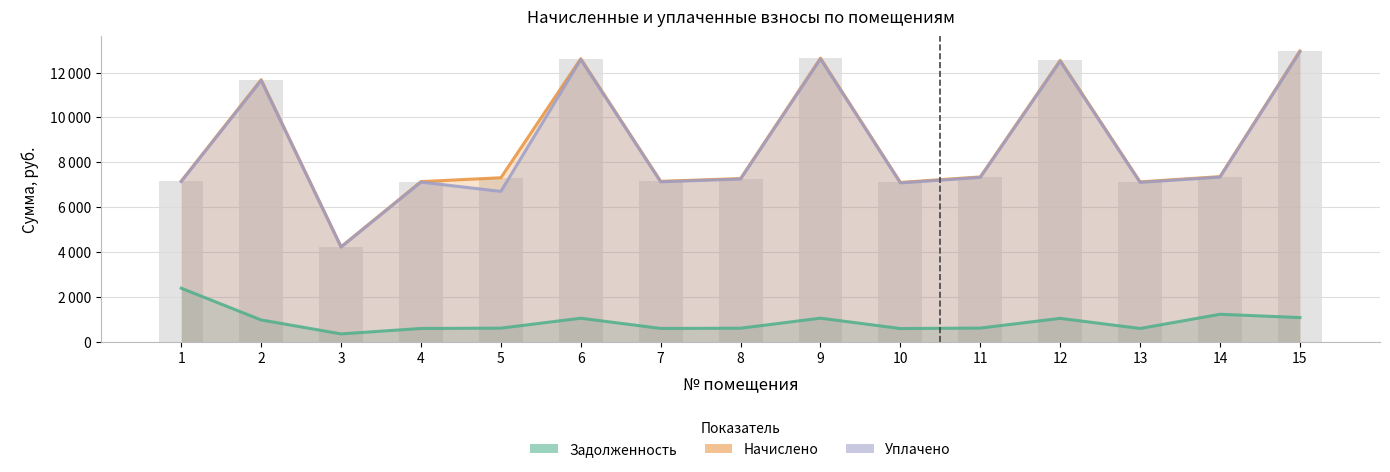

What is the difference between the highest and lowest values at 2?

10710.4